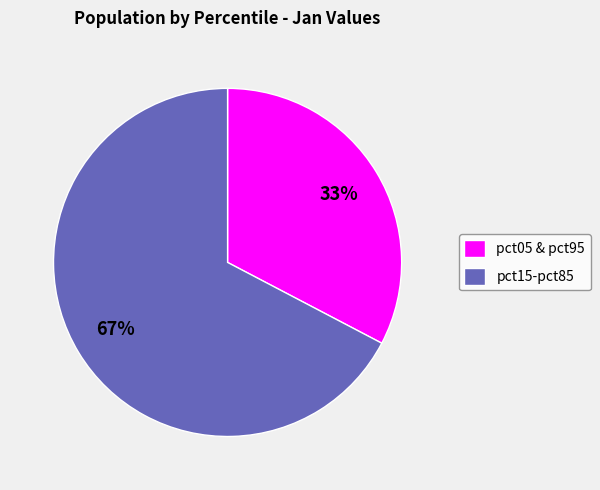

Rank the categories by value from lowest to highest.

pct05 & pct95, pct15-pct85